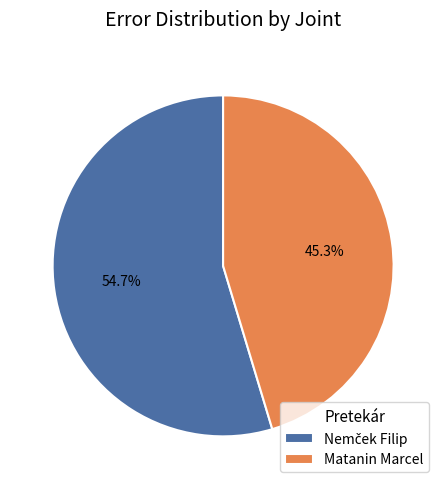

How much of the chart is everything except Matanin Marcel?

54.7%